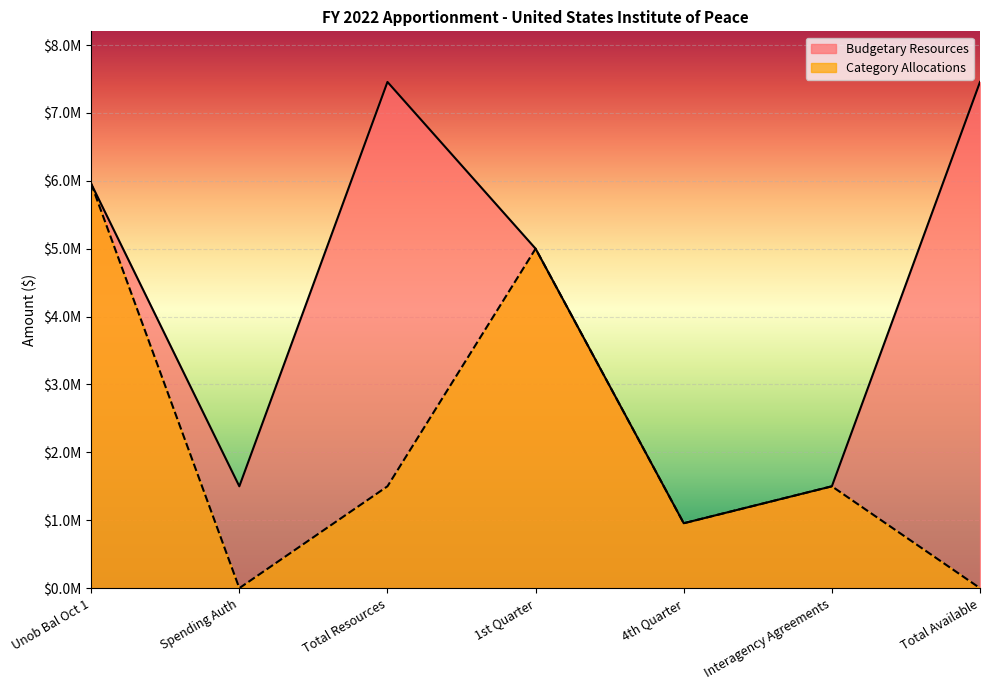

Which series has the widest spread of values?

Budgetary Resources